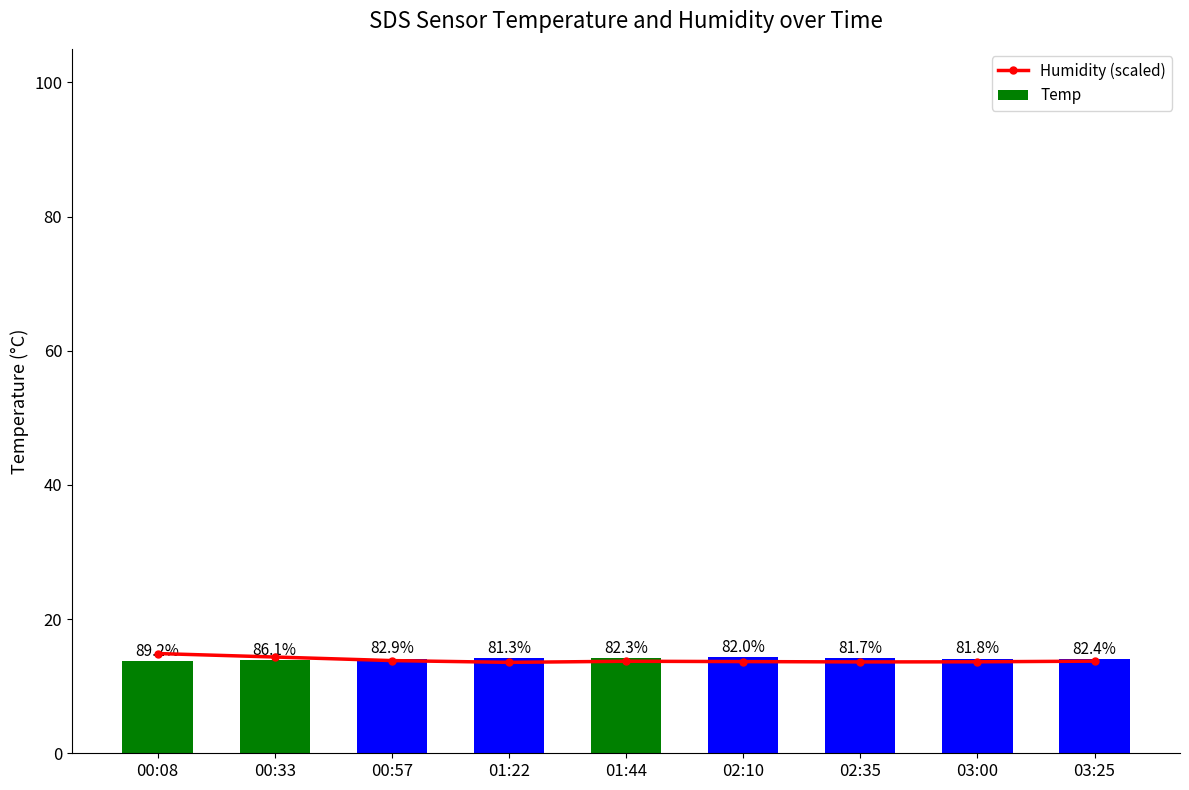

What are all the series names shown in the legend?

Humidity (scaled), Temp